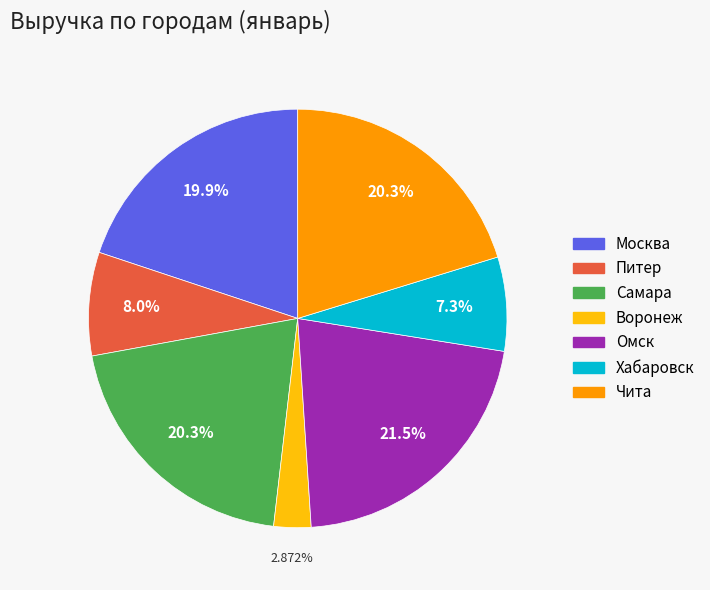

To the nearest percent, what is the difference between the largest and smallest slice percentages?

19%